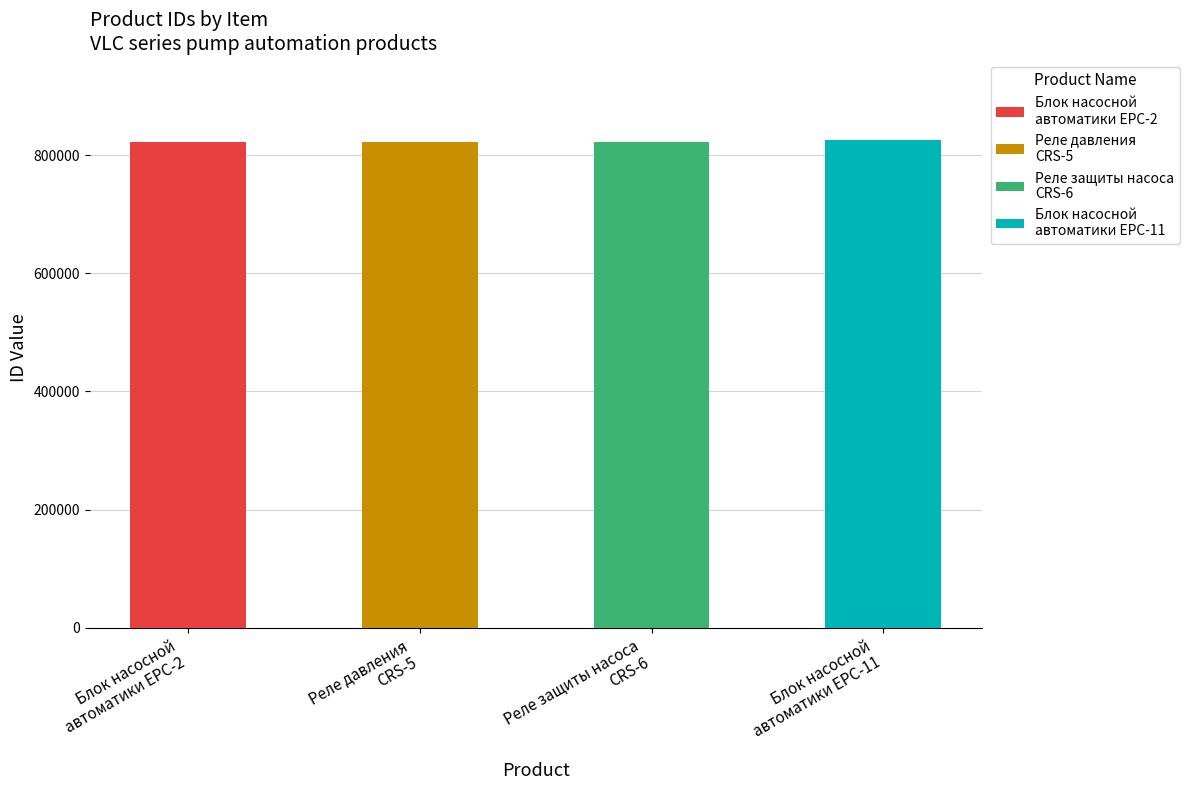

Reading right to left, what are all the values shown in this chart?

825485	822253	822252	822251